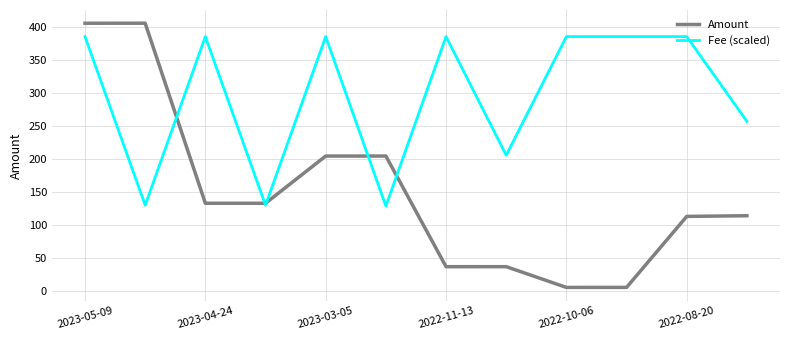

Which series has the largest total across all categories?

Fee (scaled)